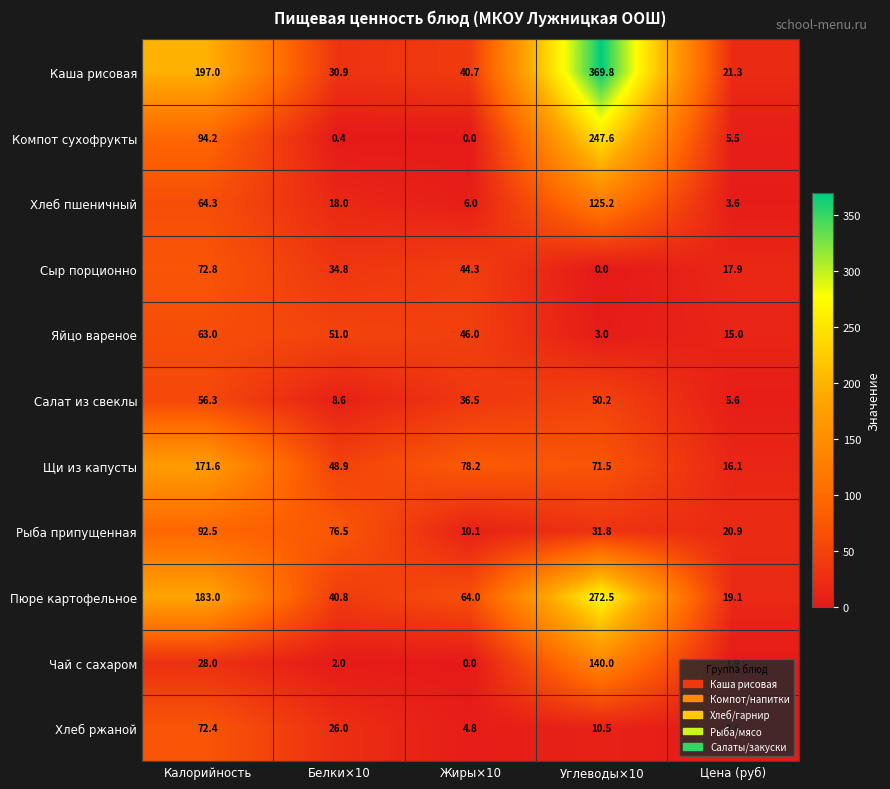

How many categories are shown in the chart?

5